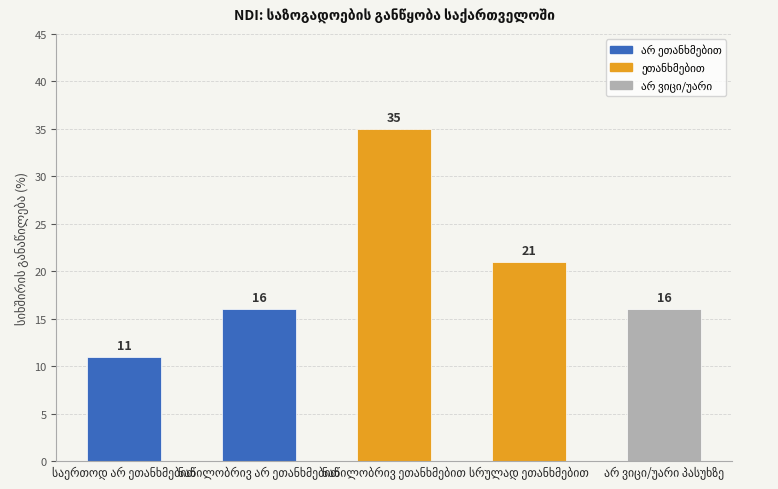

Count the number of categories in the chart.

5